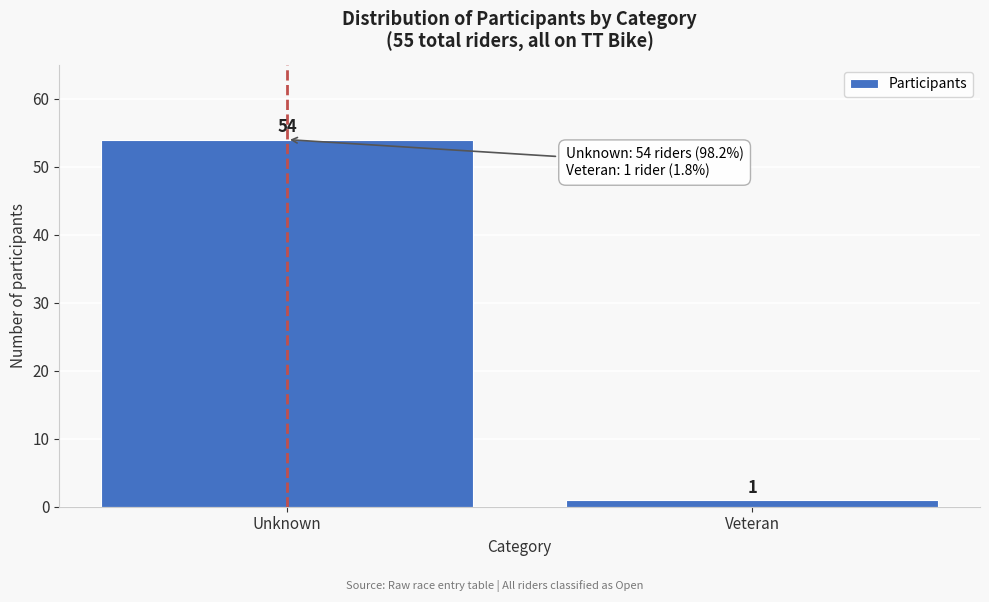

Reading left to right, extract all data points from this chart.

Unknown=54	Veteran=1